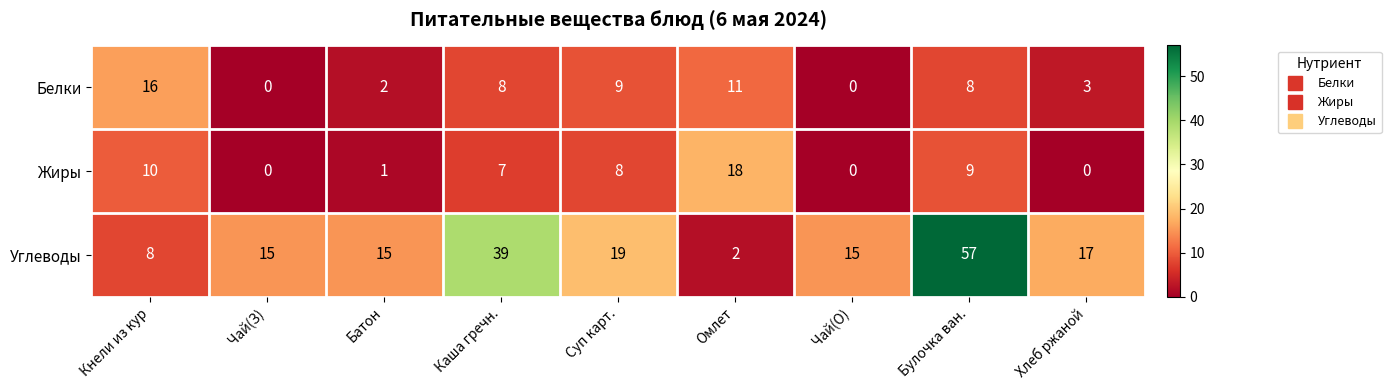

At how many categories does at least one series exceed 22?

2